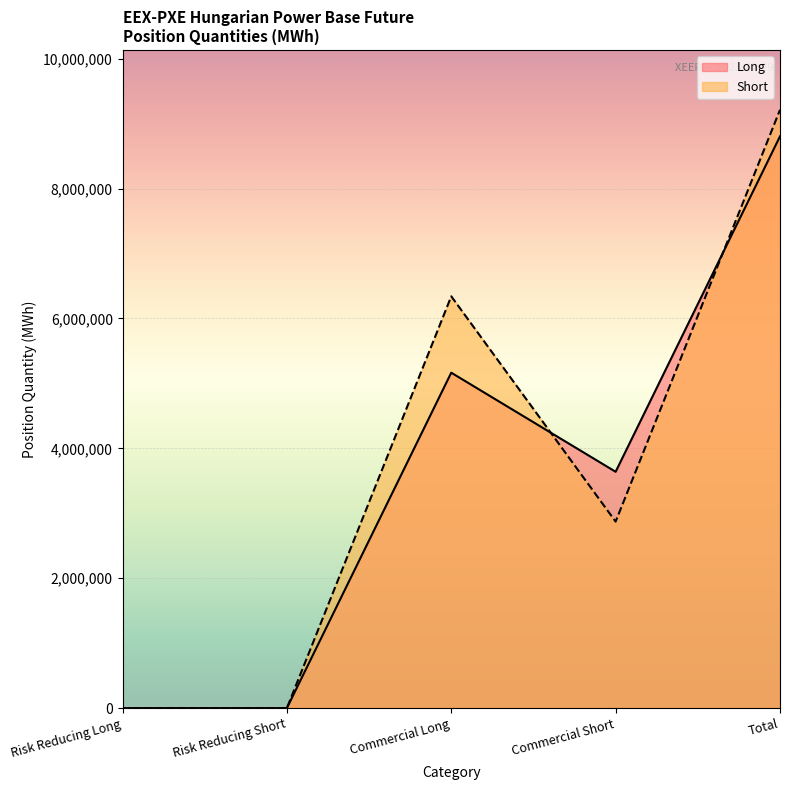

Reading left to right, transcribe all the data shown in this chart.

Long: 0	0	5164983	3639169	8804152
Short: 0	0	6340963	2871724	9212687